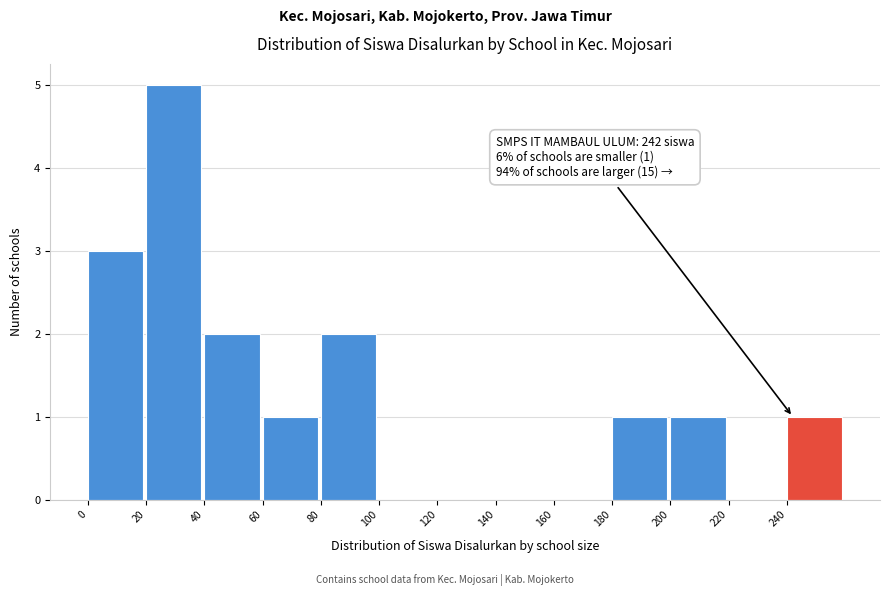

Which range on the x-axis has the tallest bar?

20 to 40